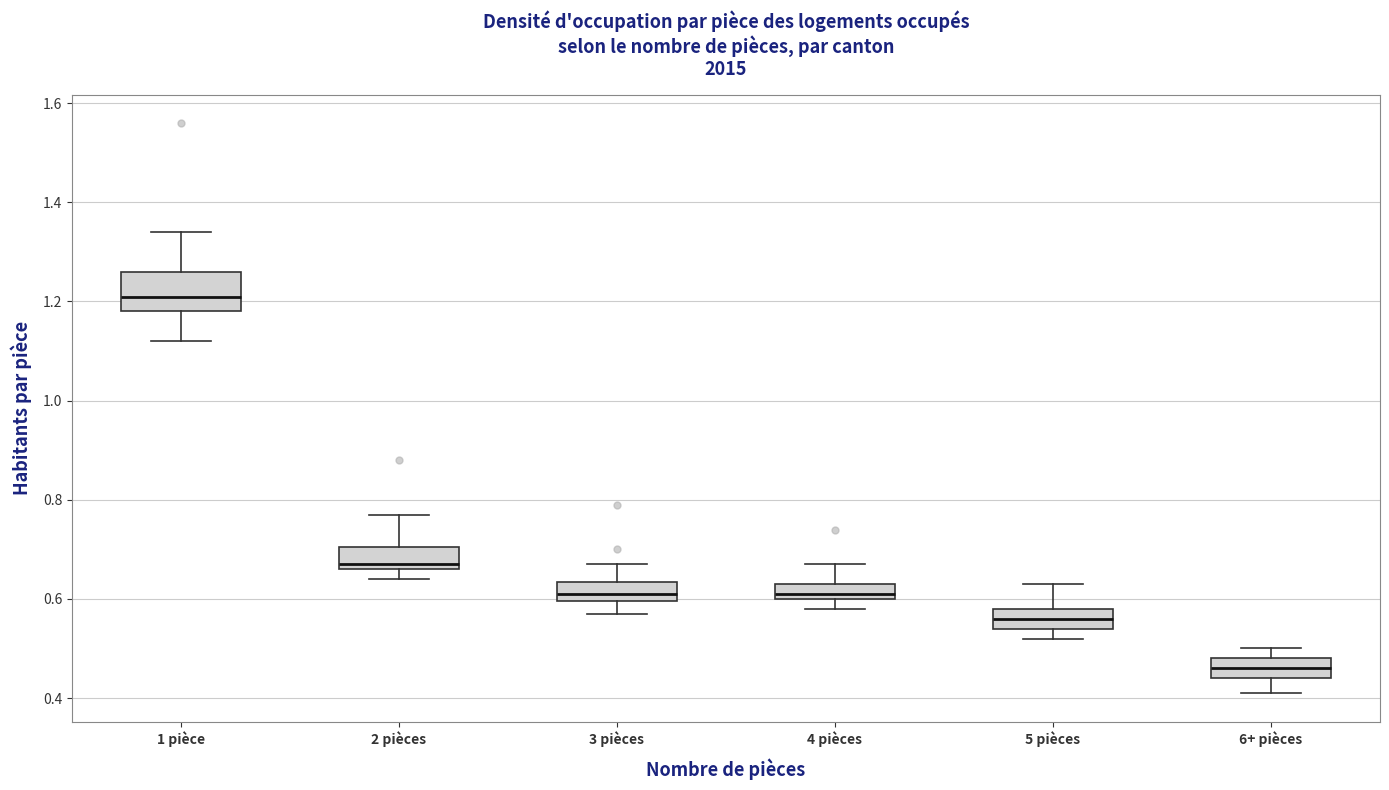

Comparing the boxes themselves (not the whiskers), which one is the tallest?

1 pièce